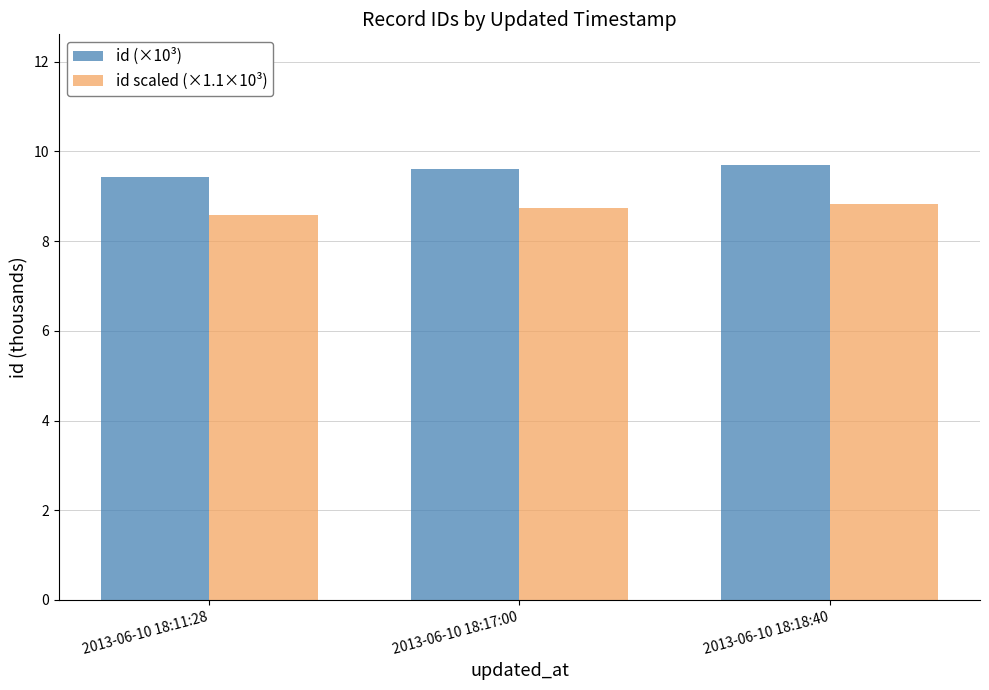

True or false: id scaled (×1.1×10³) has a value of 4.2 at 2013-06-10 18:11:28.

False